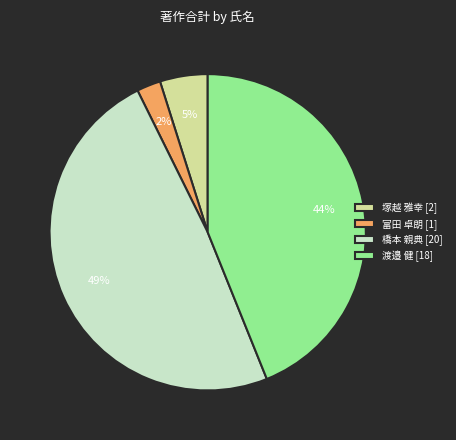

True or false: 橋本 親典 [20] accounts for 49% of the total.

True